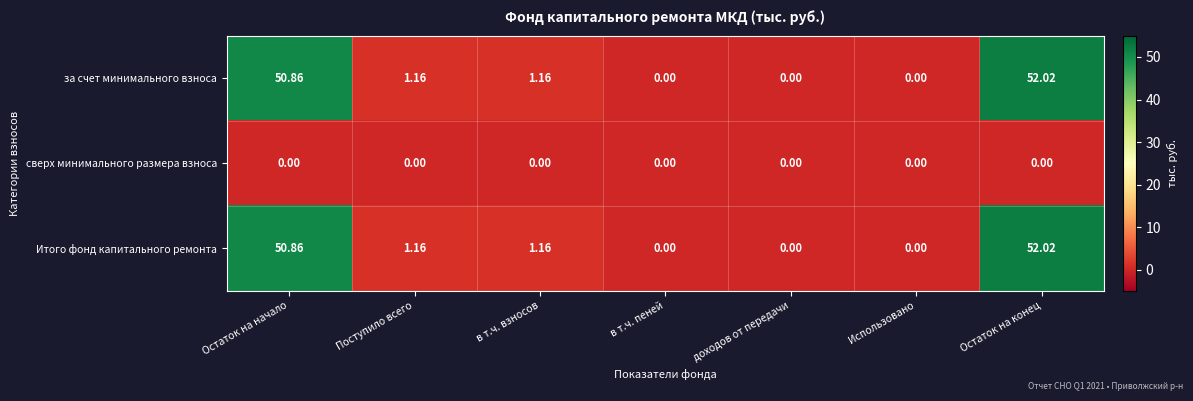

At which category is the sum across all series the highest?

Остаток на конец